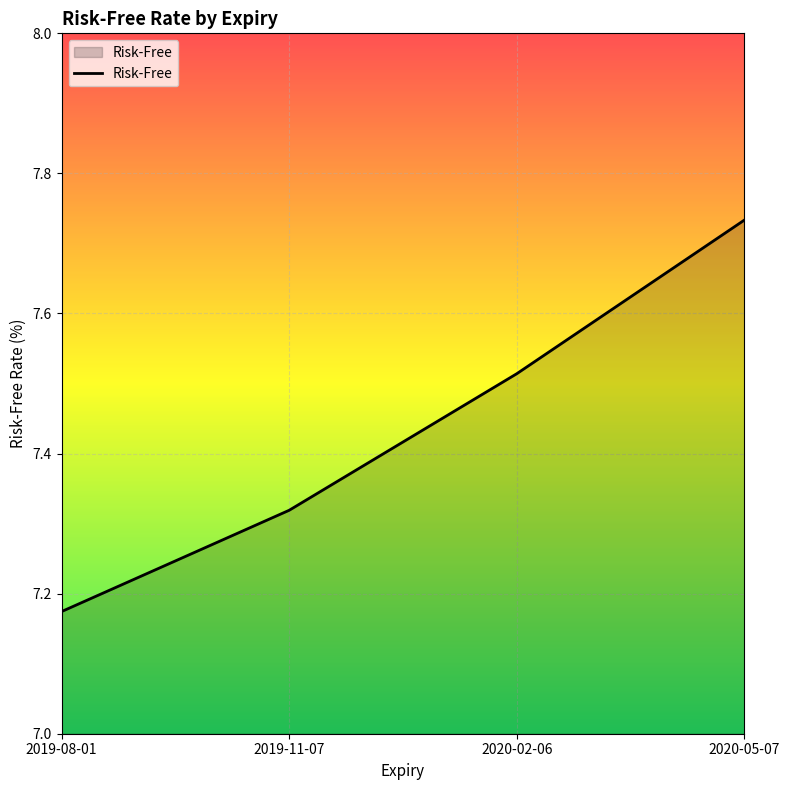

What is the difference between the values at 2019-11-07 and 2019-08-01?

0.1